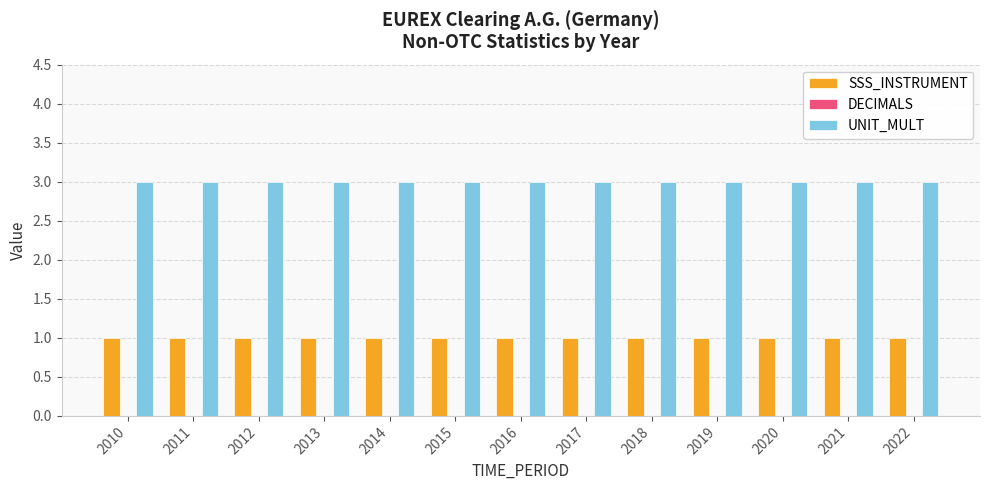

What is the sum of all UNIT_MULT values?

39